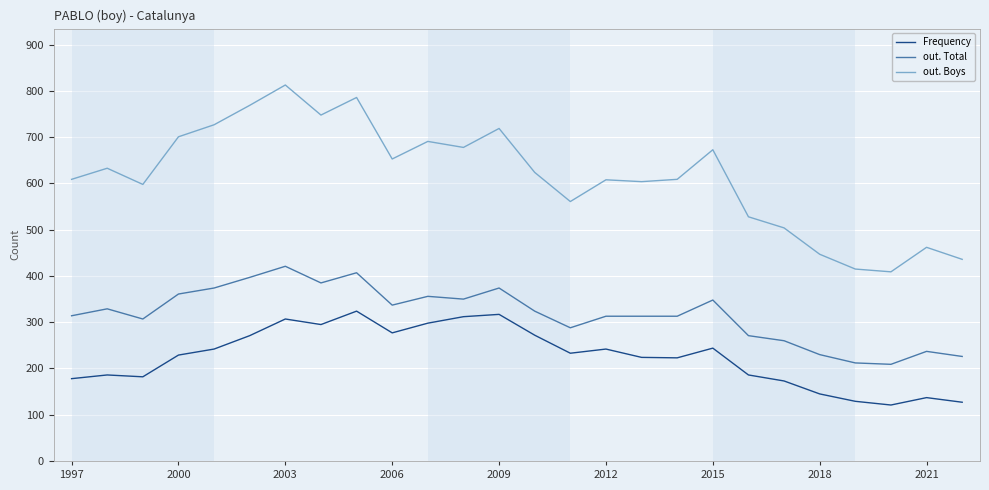

List the series in order of their peak value, lowest first.

Frequency, out. Total, out. Boys